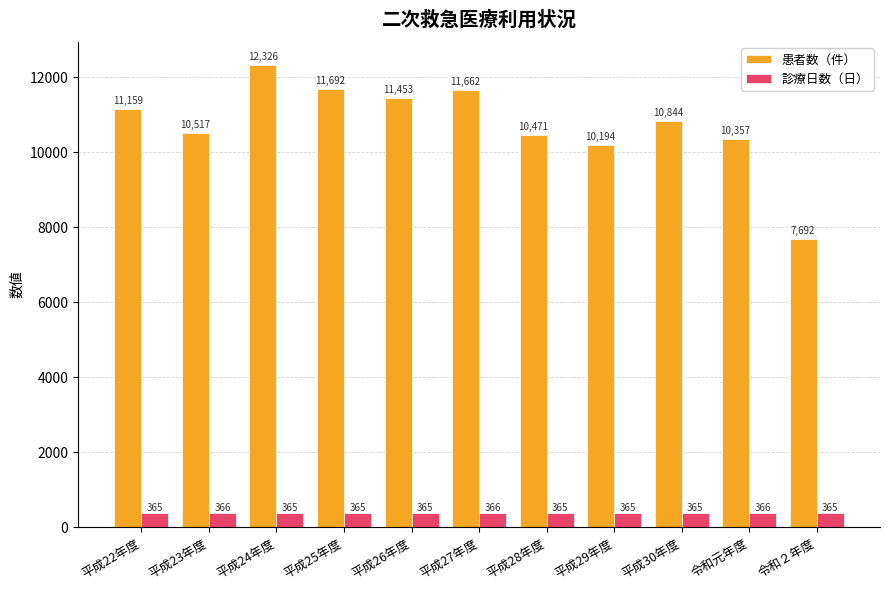

How many distinct data groups are displayed?

2